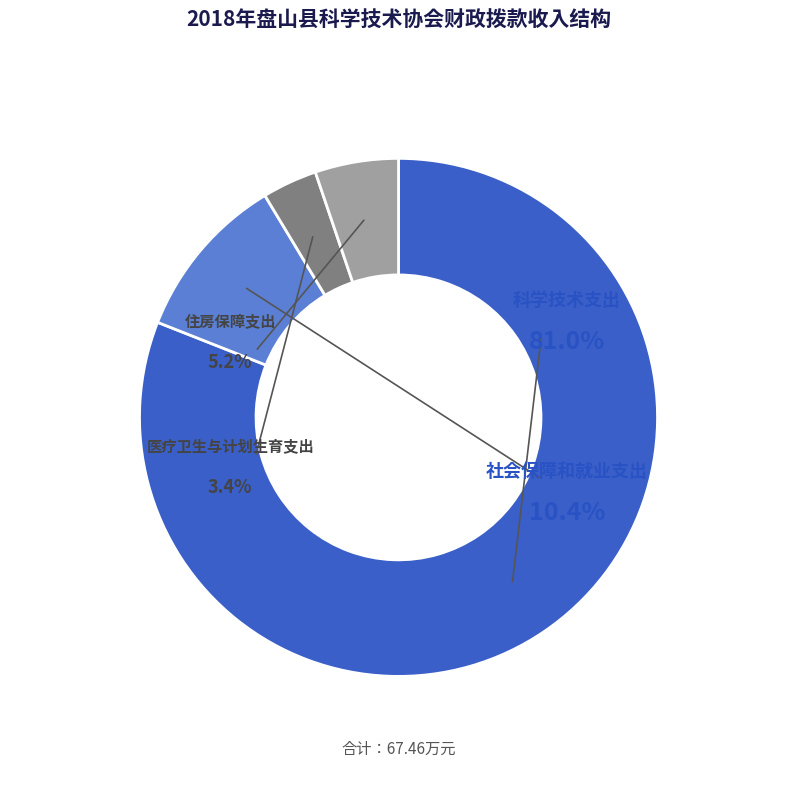

What is the majority slice?

科学技术支出